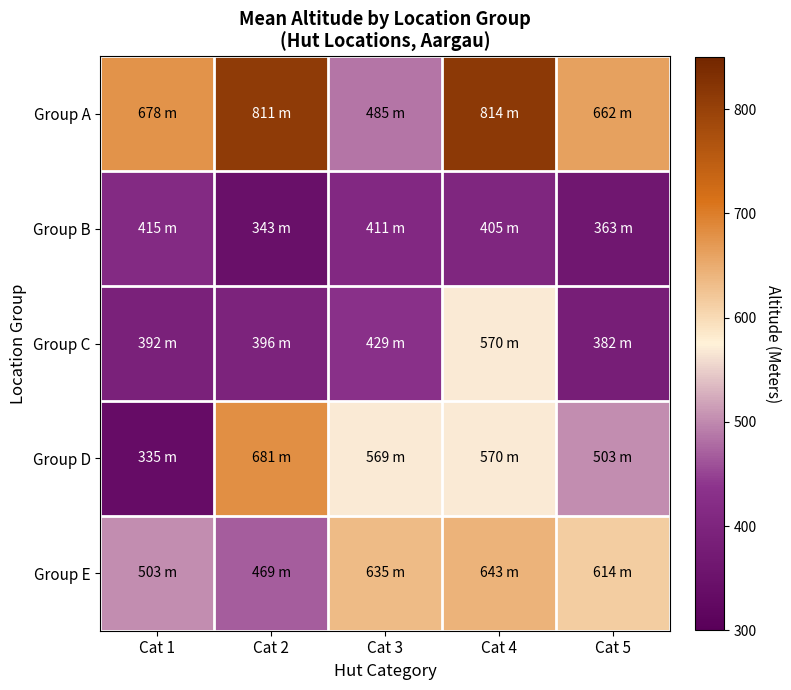

At which category does the chart reach its peak across all series?

Cat 4